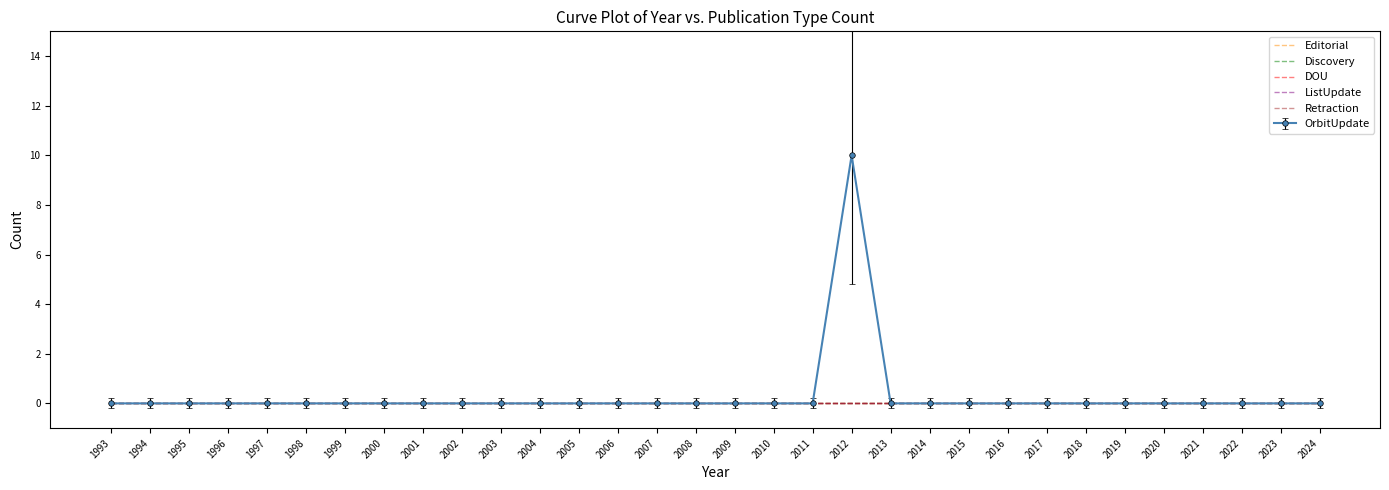

Is it true that Retraction equals 0 at 2007?

True